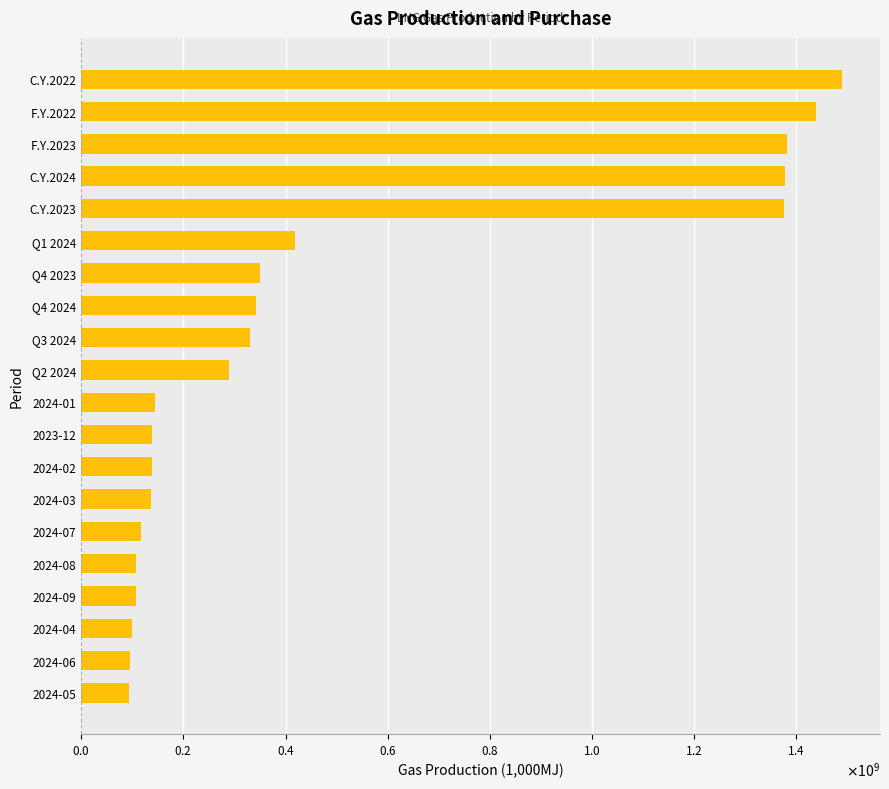

Are the bars horizontal?

Yes